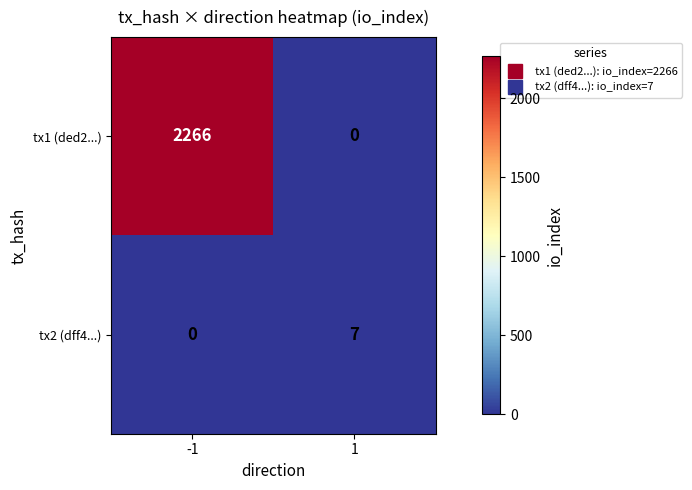

The tx2 (dff4...) series shows 7 at 1. True or false?

True